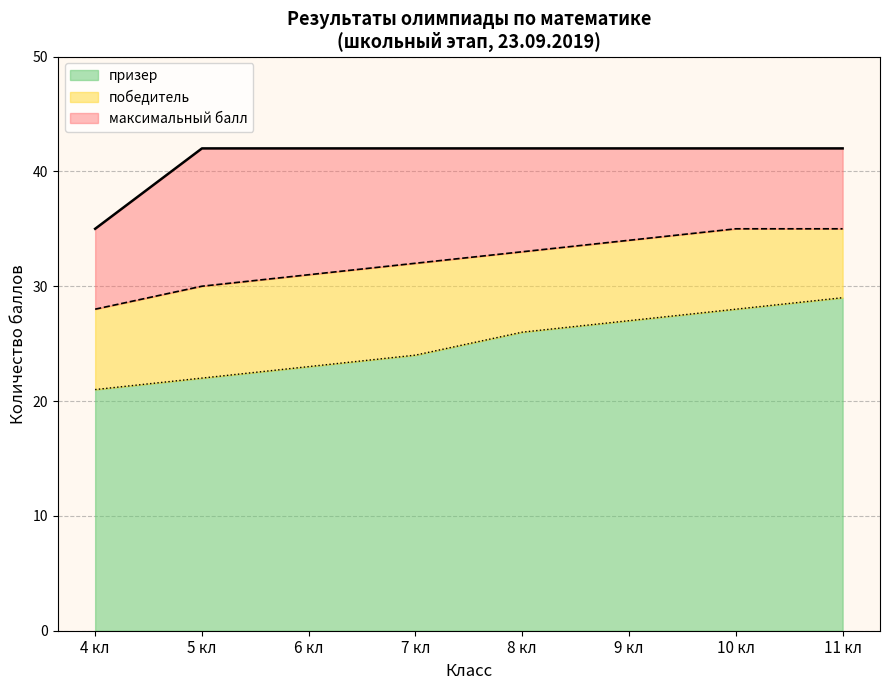

The призер series shows 21 at 4. True or false?

True